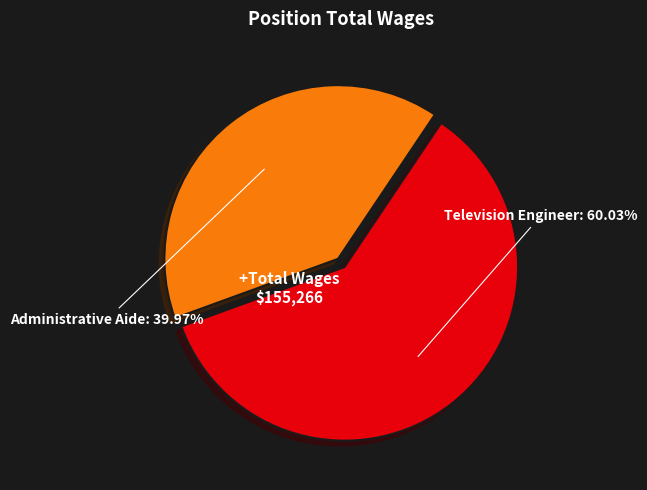

Rank the categories by value from lowest to highest.

Administrative Aide, Television Engineer